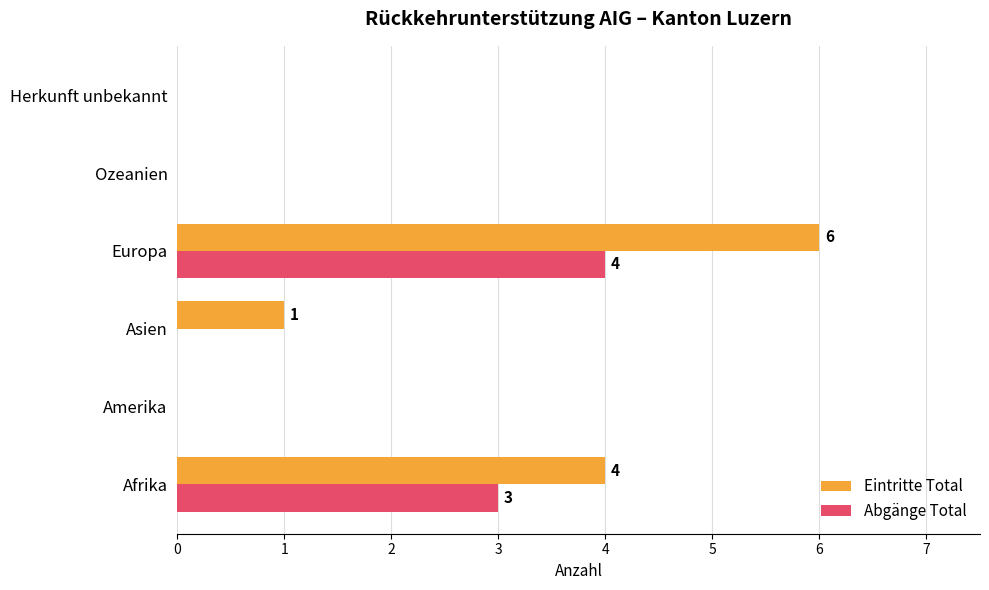

What is the maximum value shown in the chart?

6